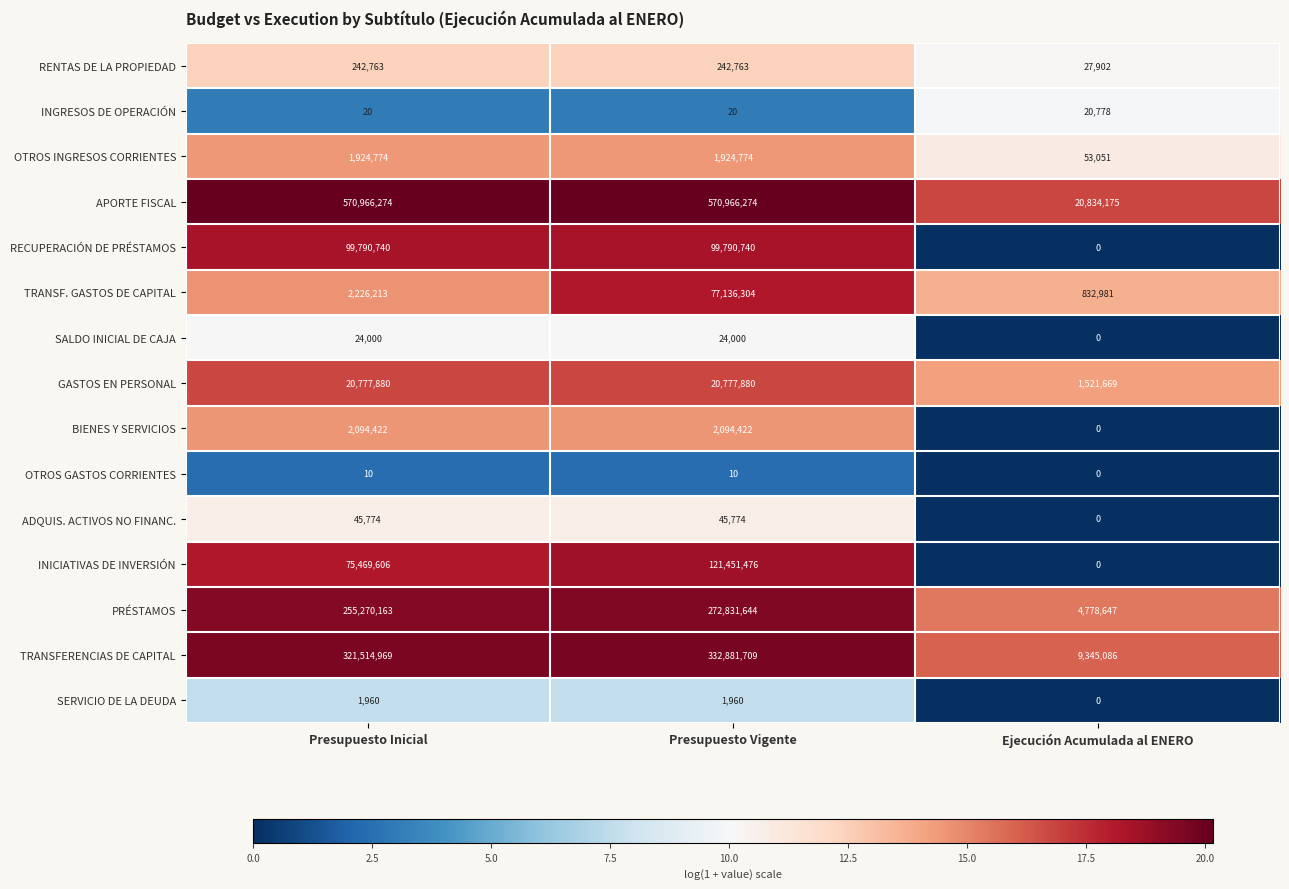

Rank the series at Presupuesto Vigente from highest to lowest value.

APORTE FISCAL, TRANSFERENCIAS DE CAPITAL, PRÉSTAMOS, INICIATIVAS DE INVERSIÓN, RECUPERACIÓN DE PRÉSTAMOS, TRANSF. GASTOS DE CAPITAL, GASTOS EN PERSONAL, BIENES Y SERVICIOS, OTROS INGRESOS CORRIENTES, RENTAS DE LA PROPIEDAD, ADQUIS. ACTIVOS NO FINANC., SALDO INICIAL DE CAJA, SERVICIO DE LA DEUDA, INGRESOS DE OPERACIÓN, OTROS GASTOS CORRIENTES